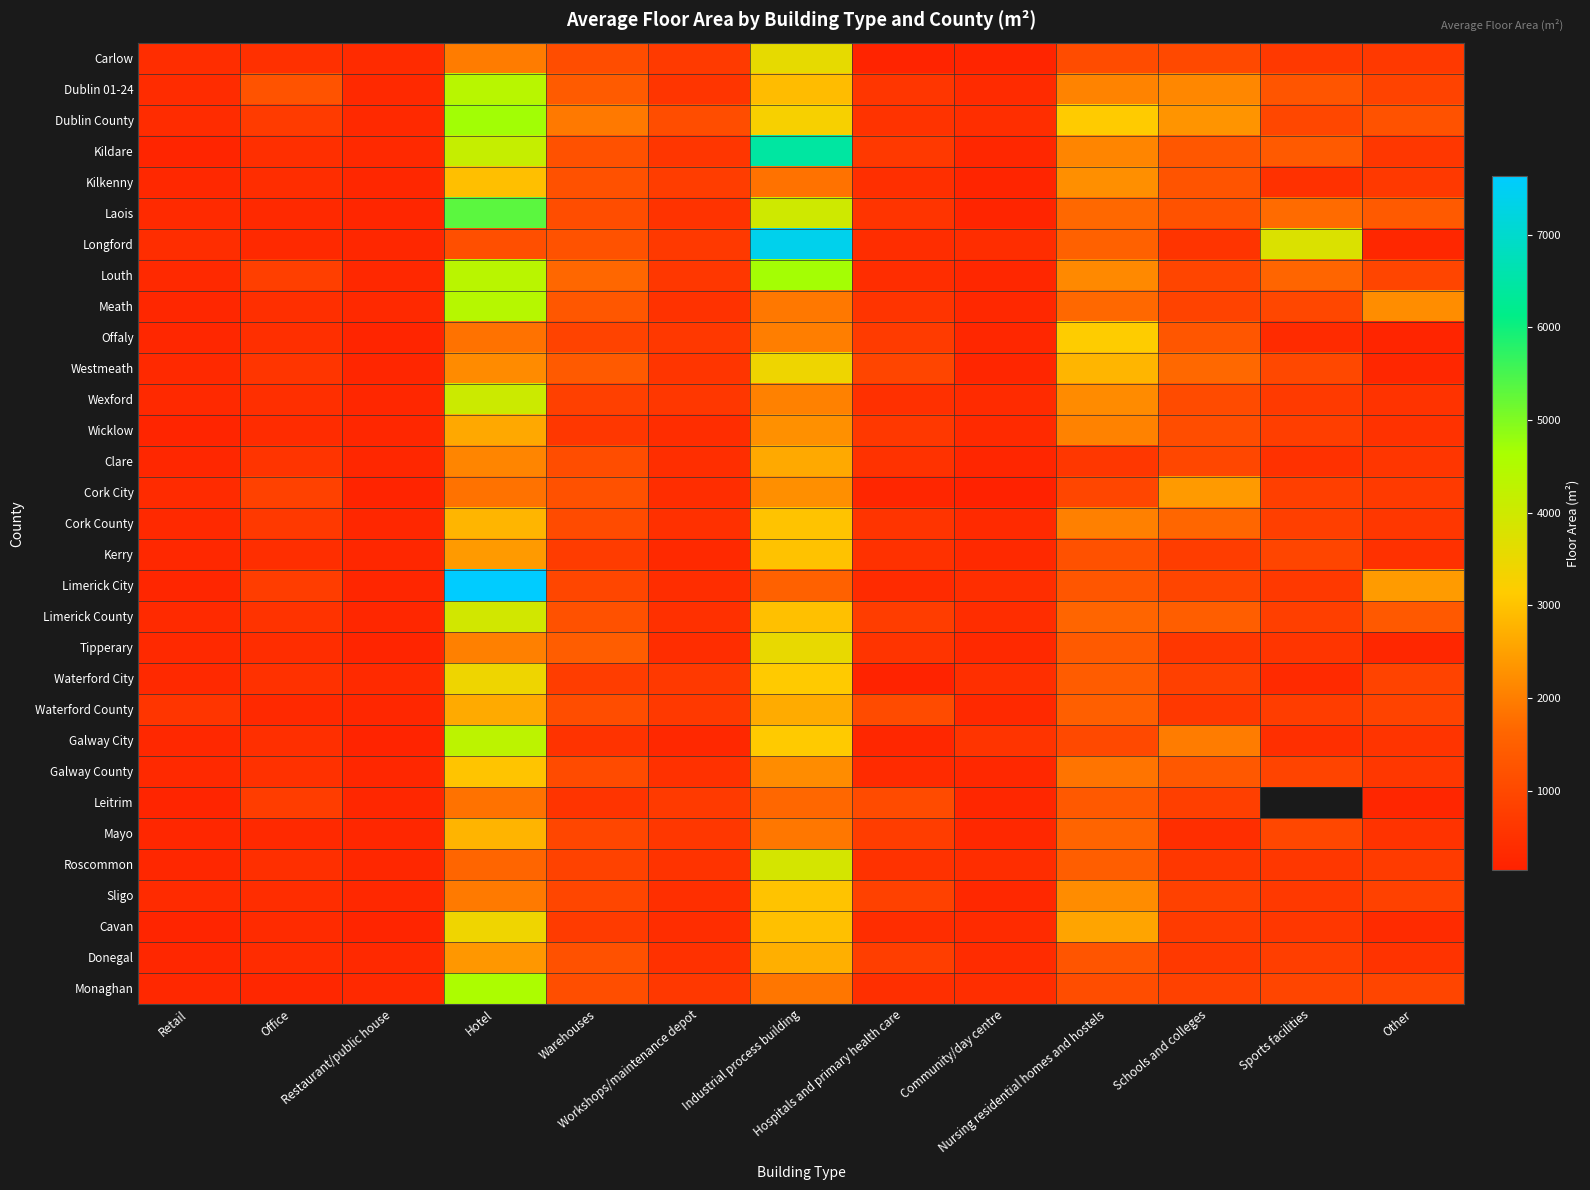

True or false: Dublin County has a value of 698.0 at Office.

True